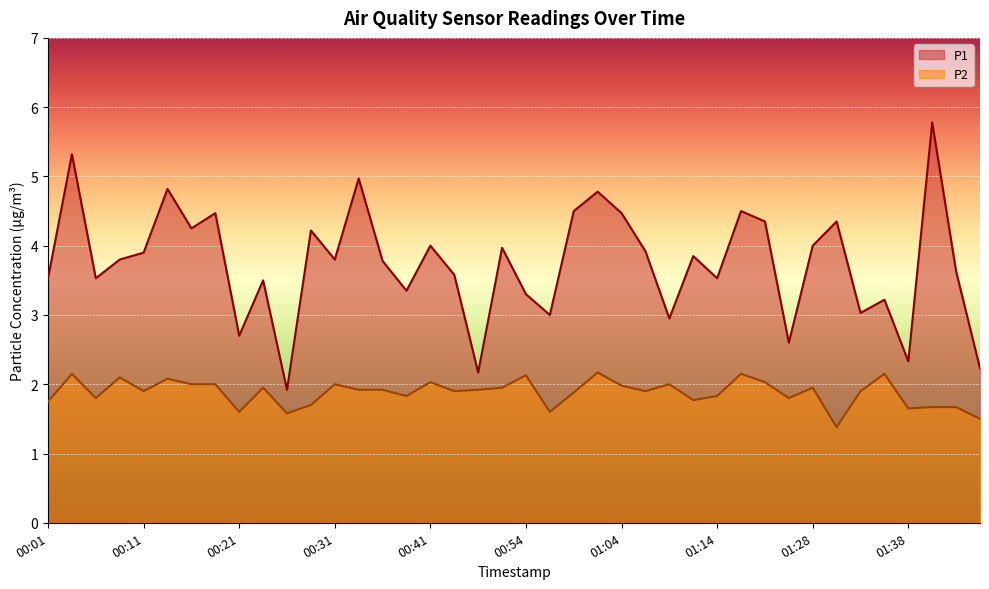

What is the label of the 31st point from the right?

00:24